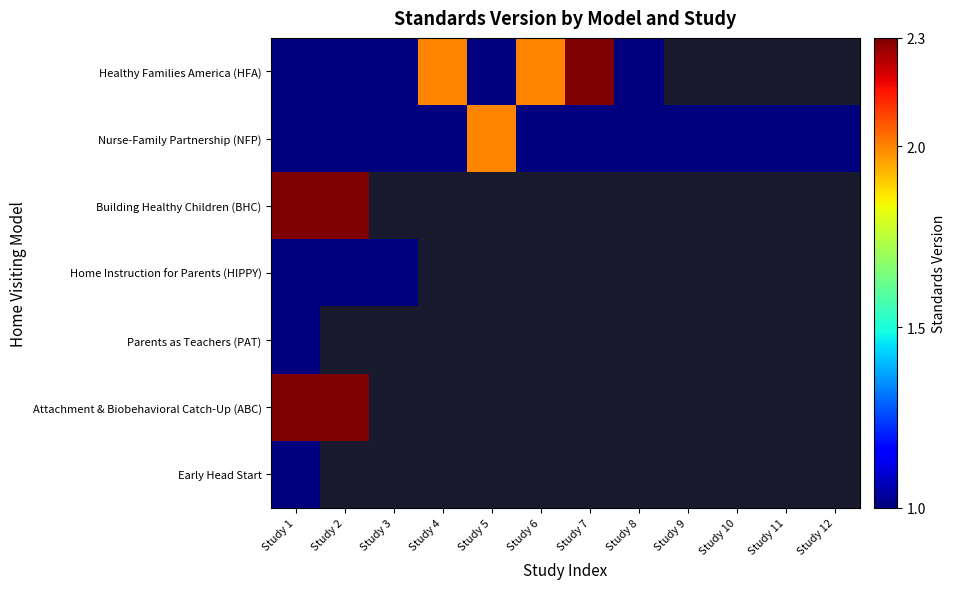

How many series are shown in this chart?

7